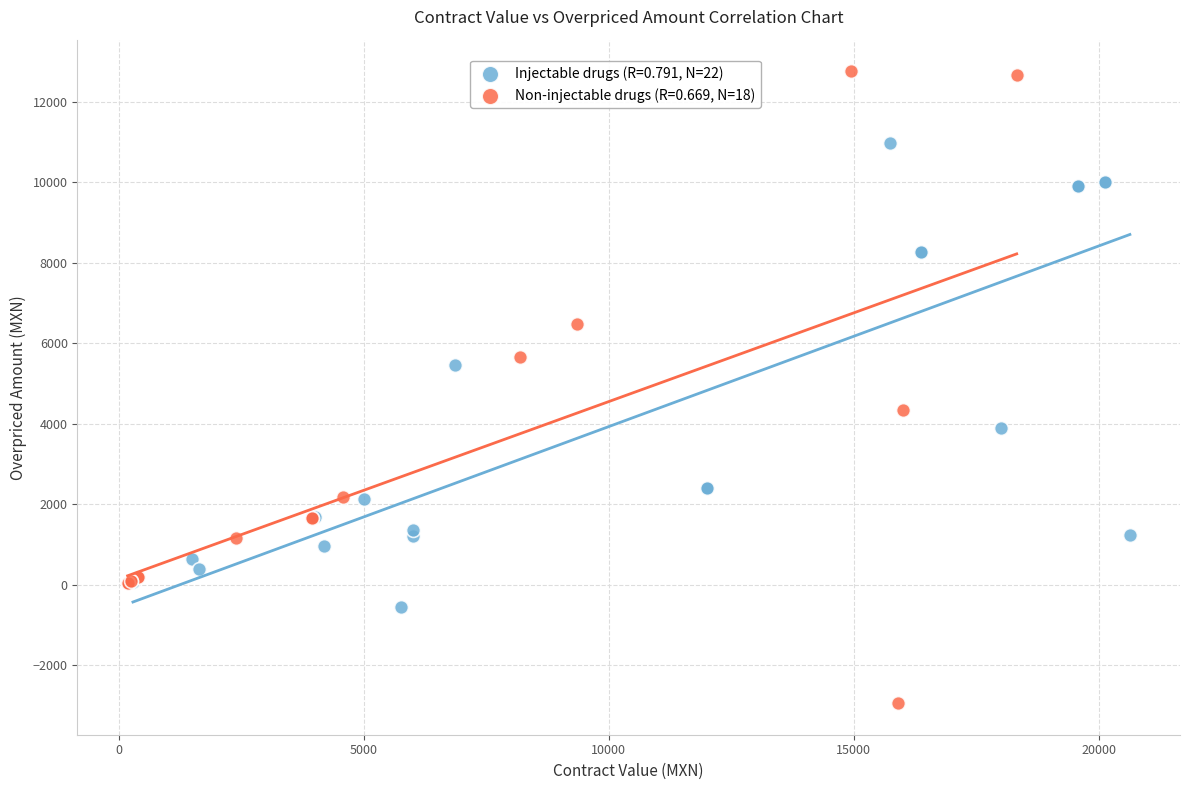

Which series contains the highest Y value?

Non-injectable drugs (R=0.669, N=18)